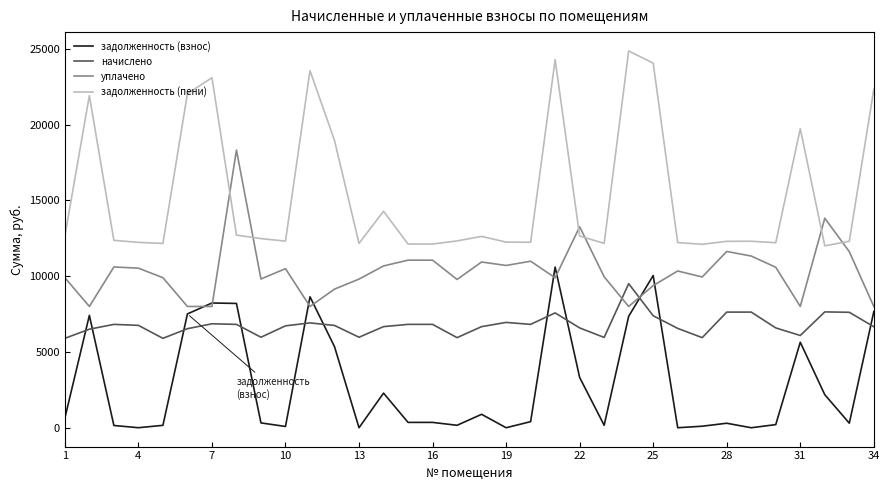

Rank the series by their average value, from lowest to highest.

задолженность (взнос), начислено, уплачено, задолженность (пени)